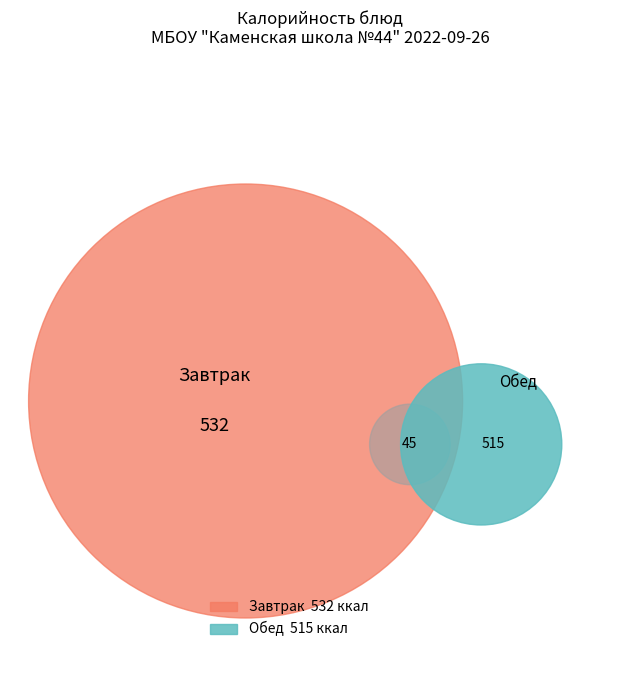

True or false: Хлеб ржаной (завтрак) accounts for 1% of the total.

False